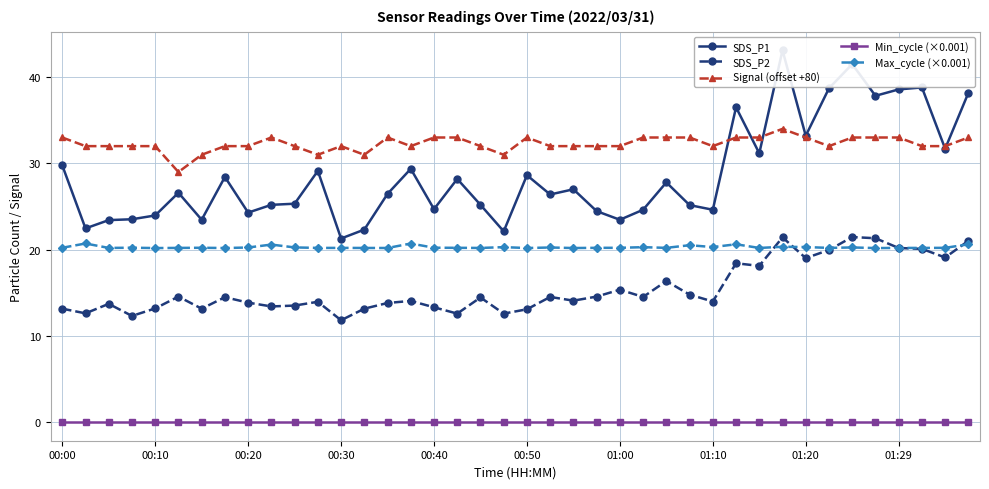

What is the minimum value for Max_cycle (×0.001)?

20.2